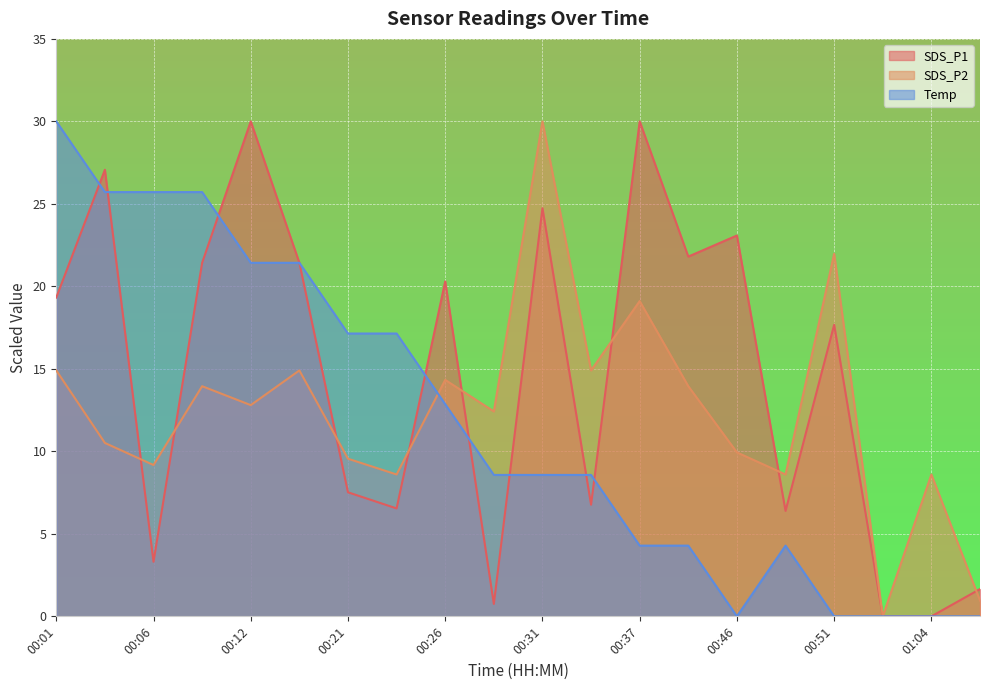

List the series in order of their peak value, highest first.

SDS_P1, SDS_P2, Temp